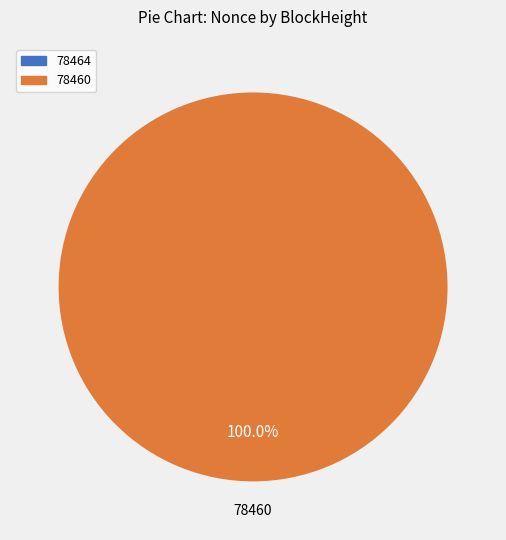

Does any single category account for the majority?

Yes